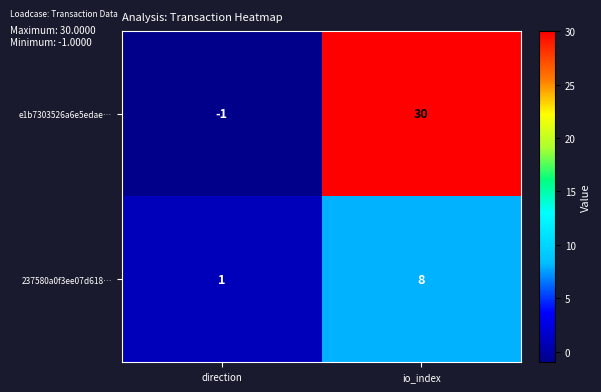

What is the difference between the highest and lowest values at direction?

2